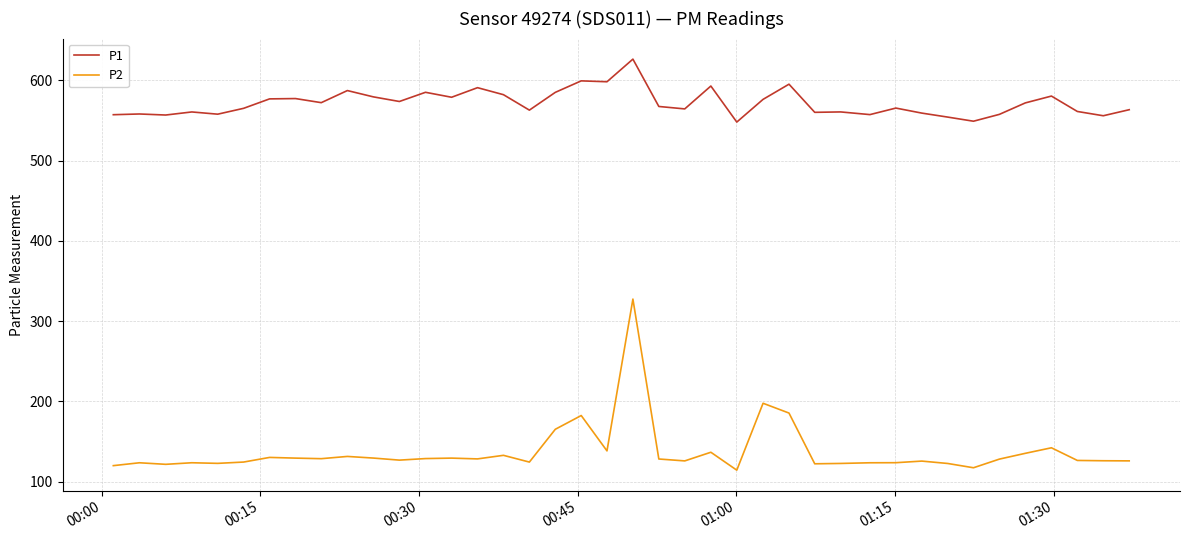

What is the highest value of the P2 series?

327.5